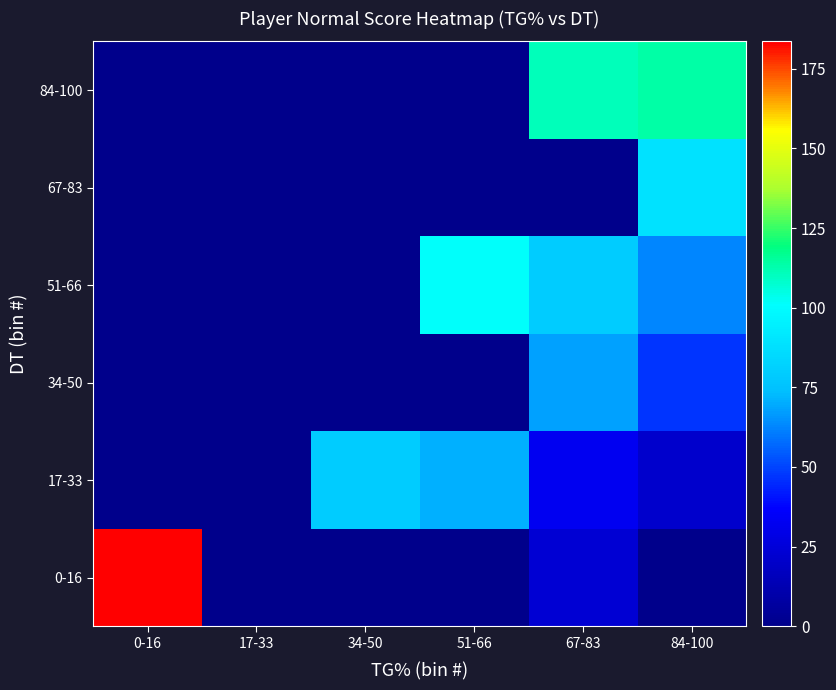

Which series has the largest range (max minus min)?

0-16